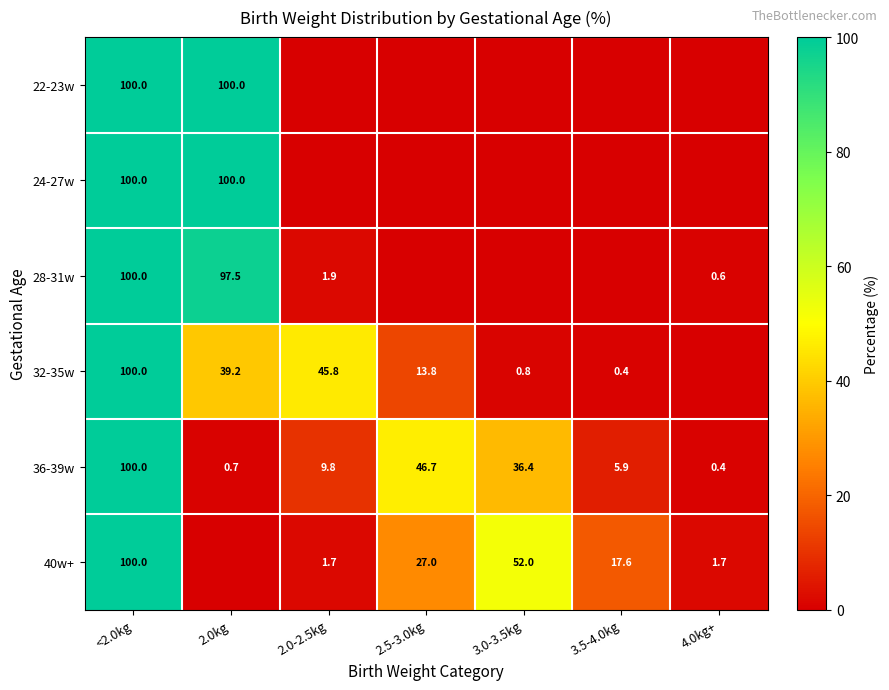

How many data points in 36-39w are less than 9?

3